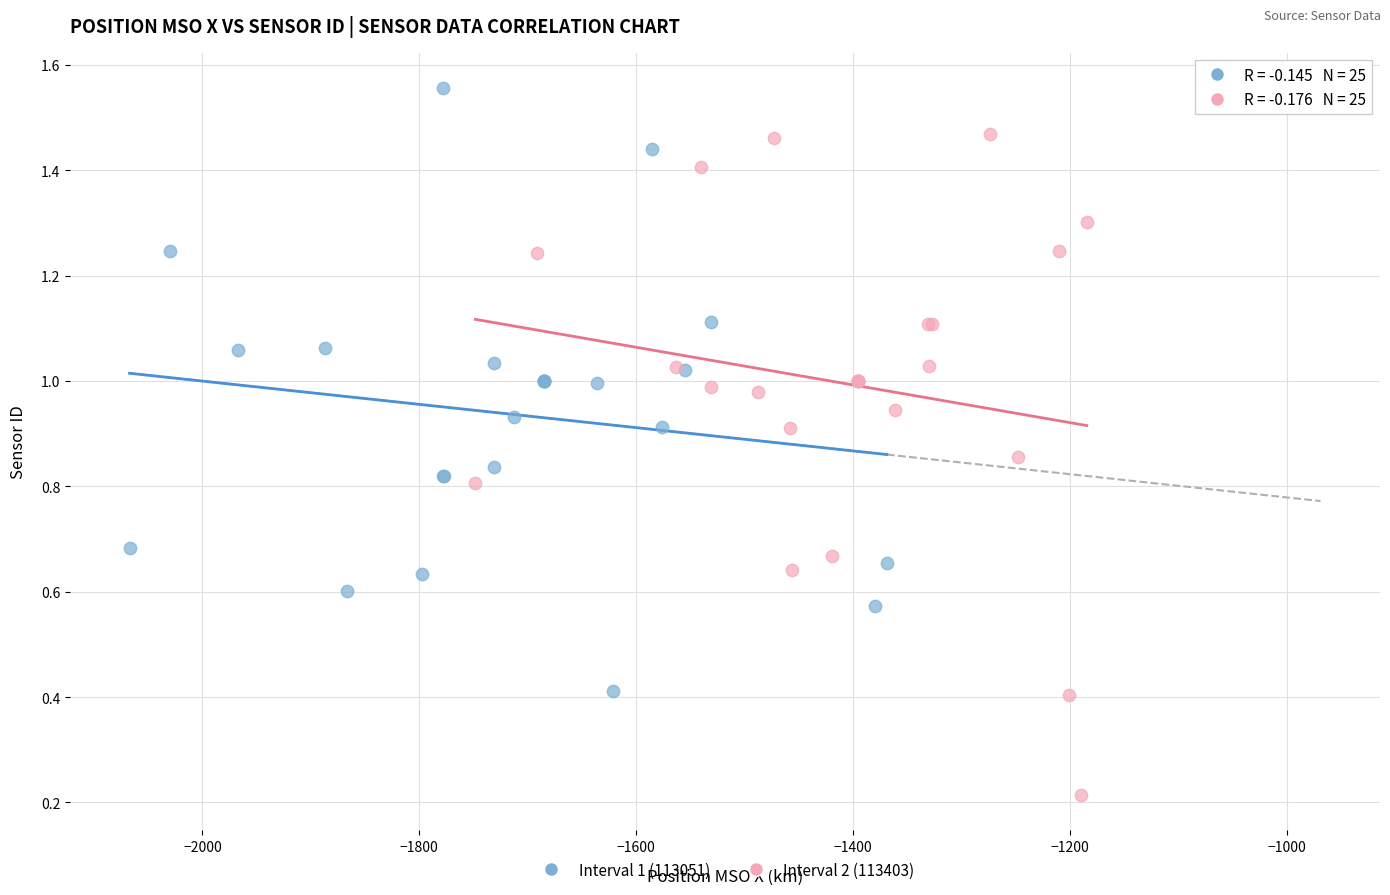

Which series contains the lowest Y value?

Interval 2 (113403)